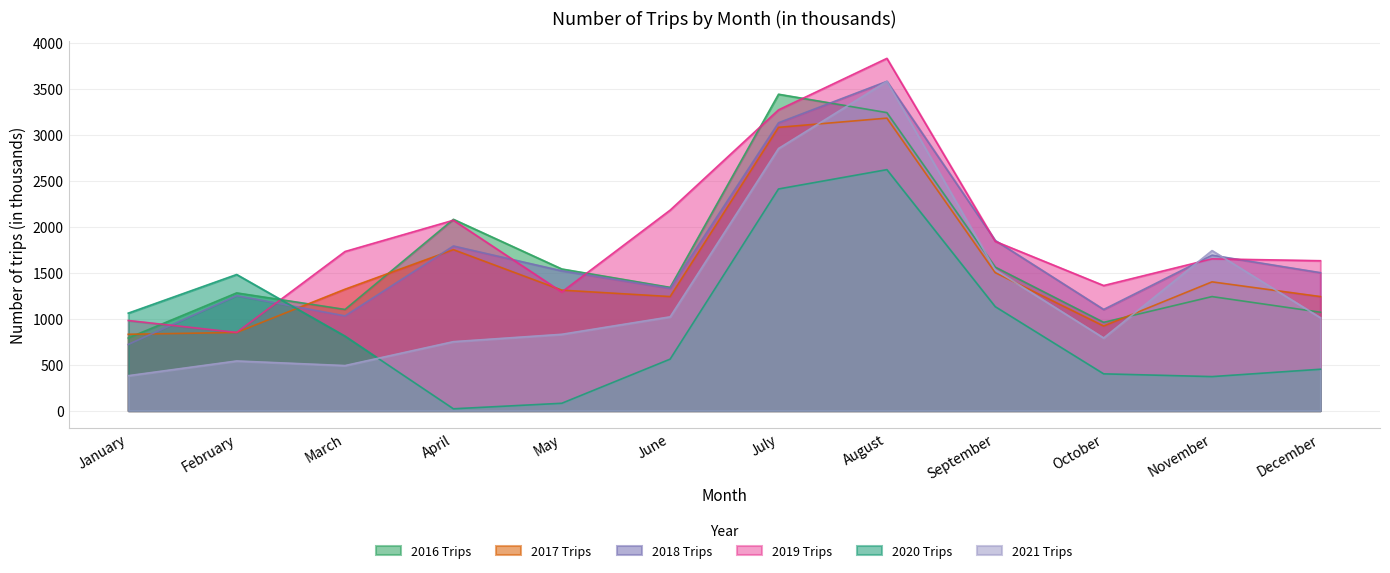

What is the value of the 2020 Trips point at the 11th from the left?

370